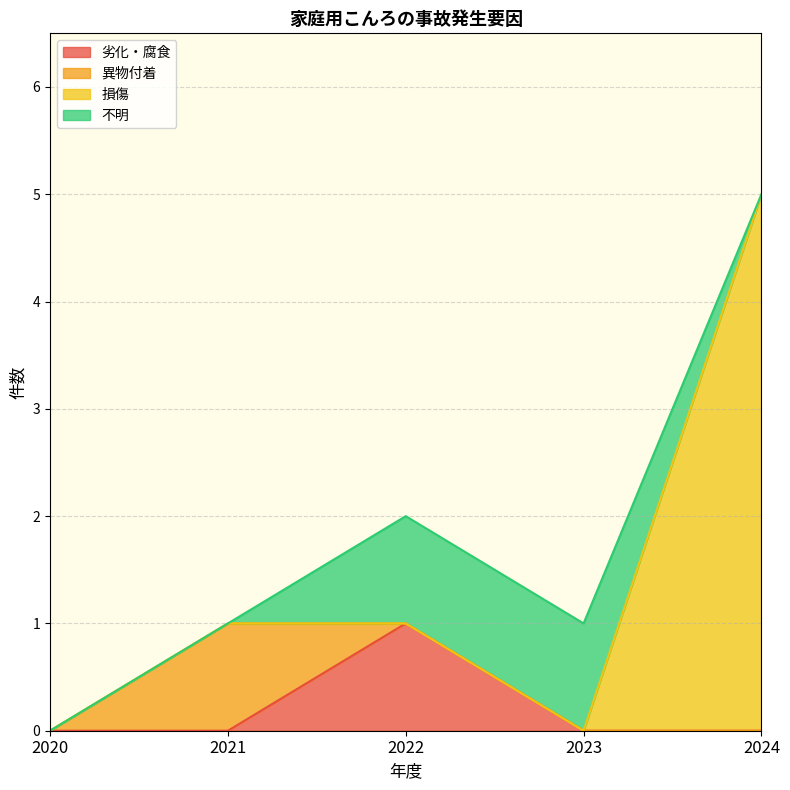

Where is 損傷 nearest to the value 2?

2020